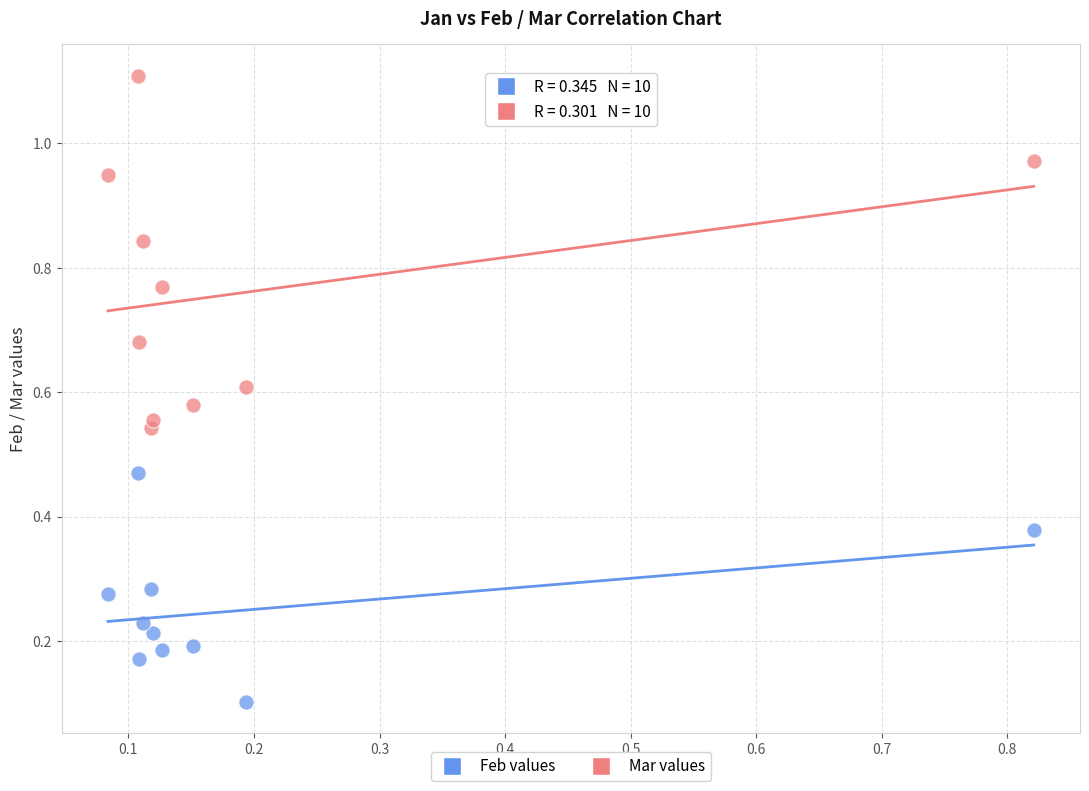

How many points are shown in the scatter plot?

20